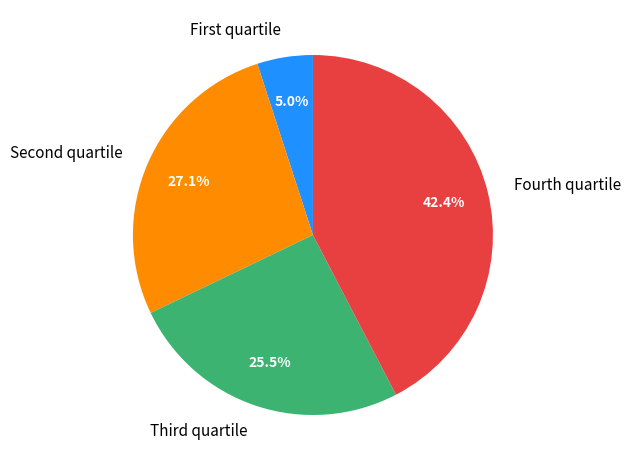

Is there any slice that represents more than half of the pie?

No